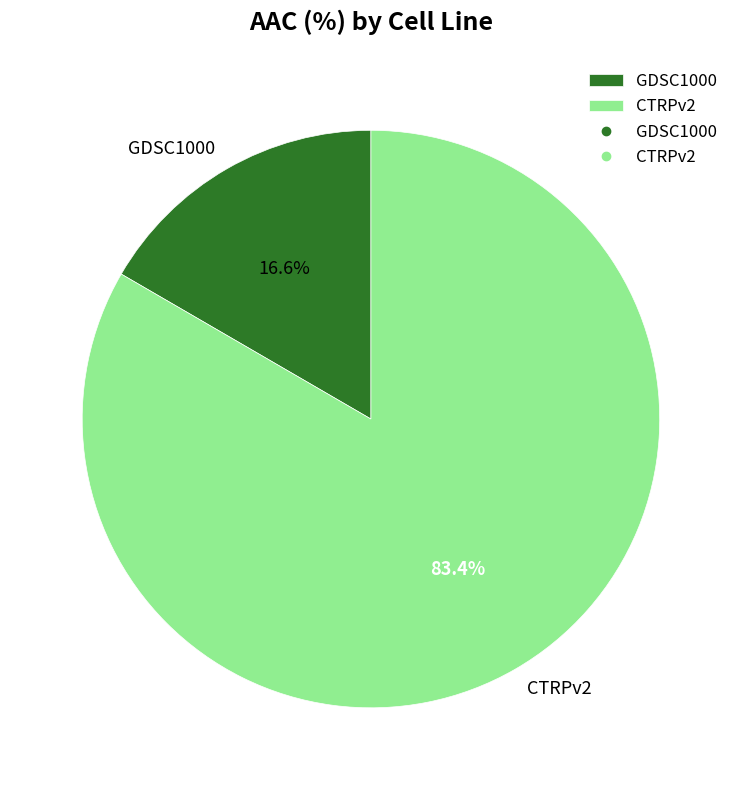

What is the majority slice?

CTRPv2